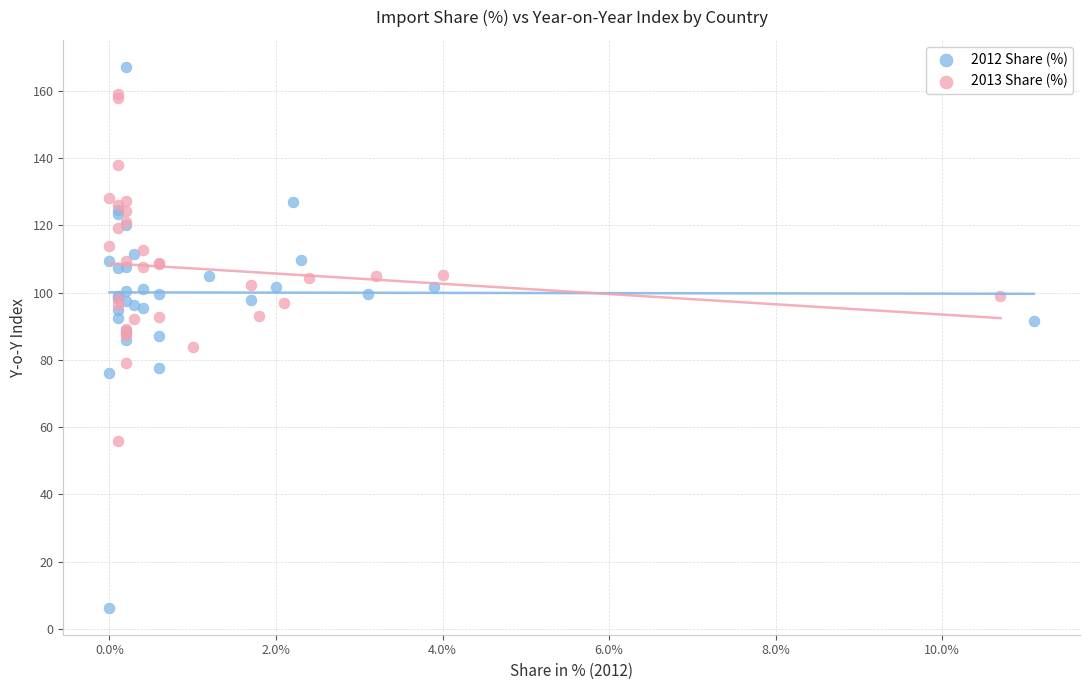

Which series has the widest spread of Y values?

2012 Share (%)